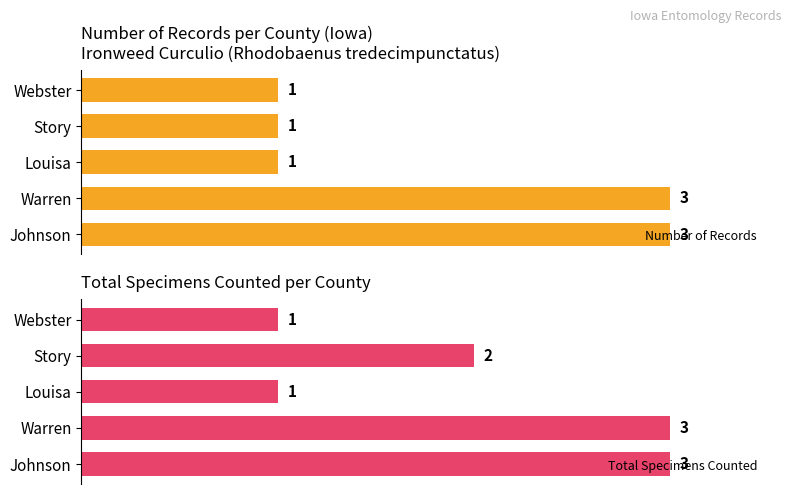

At which label is Total Specimens Counted closest to 2?

Story